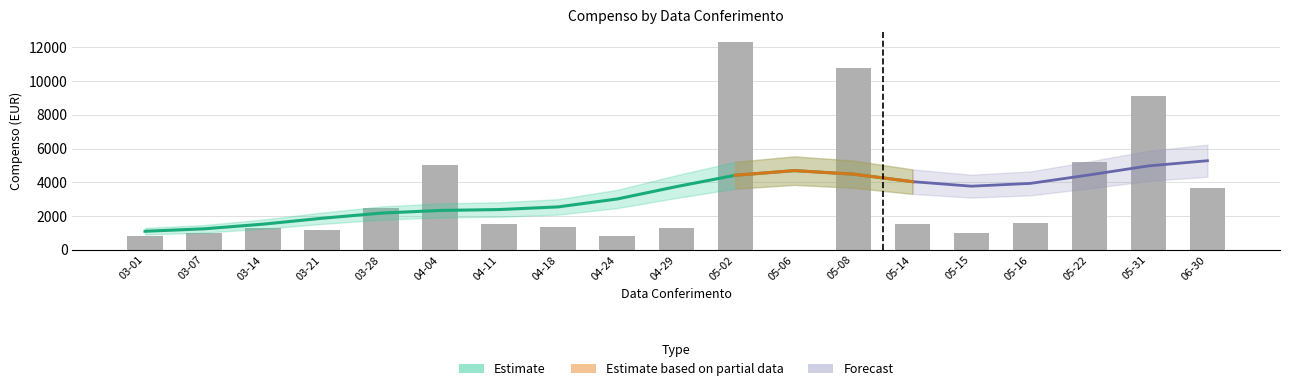

What is the sum of all values?

61976